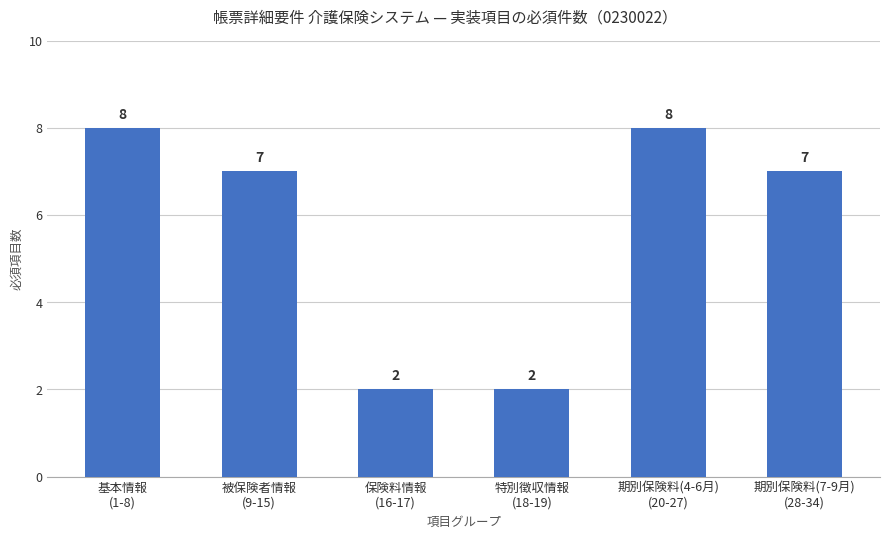

What is the difference between the second highest and minimum values?

6